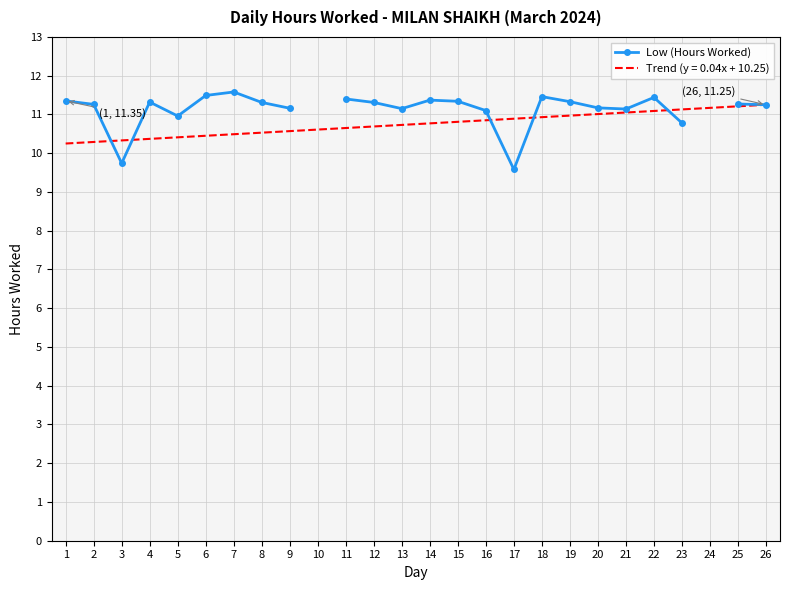

The value at 22 is 11.4. True or false?

True